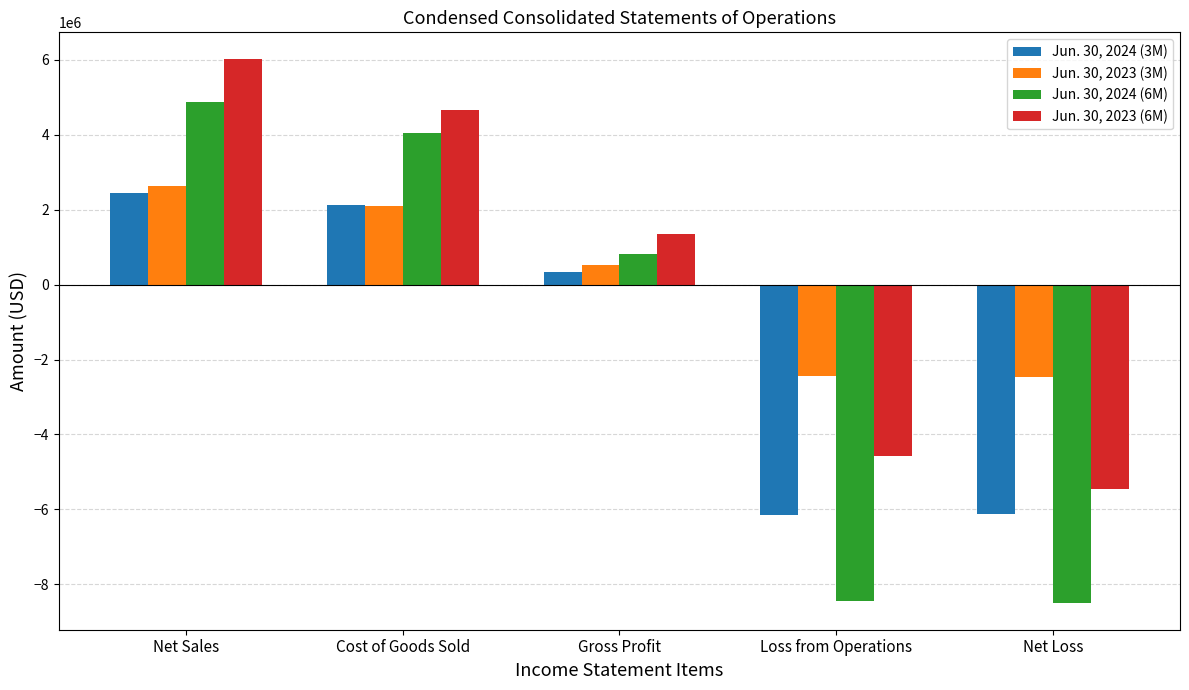

Rank the categories by Jun. 30, 2023 (6M) value from lowest to highest.

Net Loss, Loss from Operations, Gross Profit, Cost of Goods Sold, Net Sales